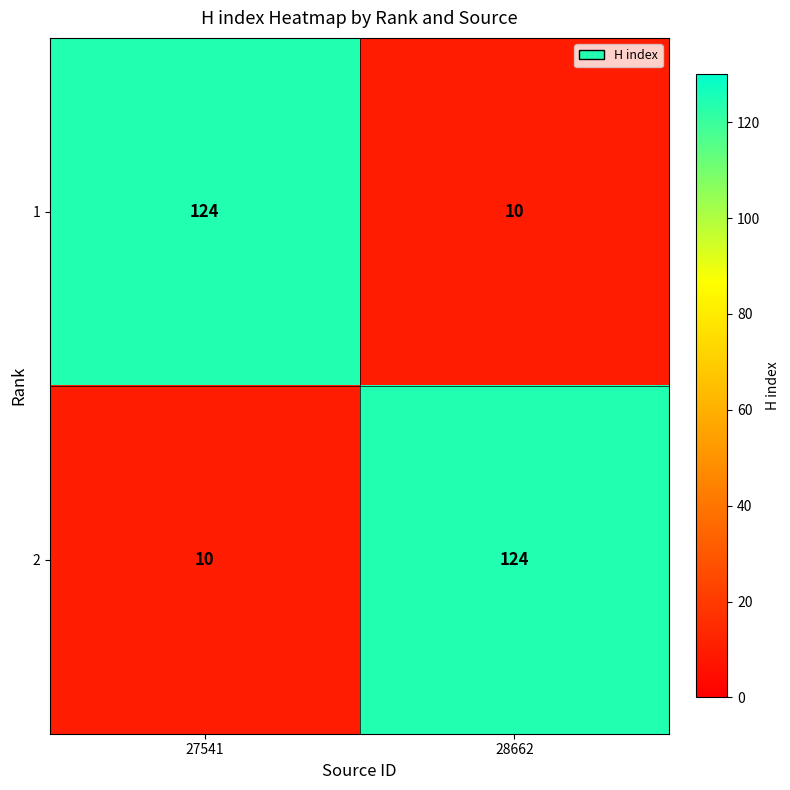

What is the maximum value for 1?

124